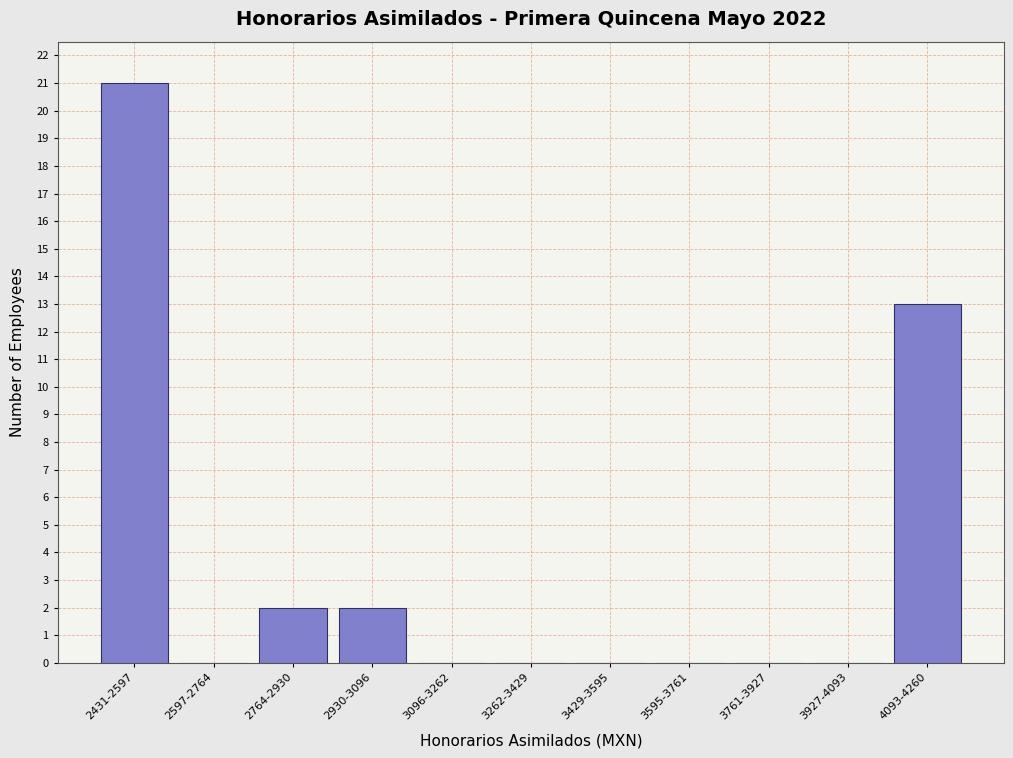

Reading right to left, what are all the values shown in this chart?

4093-4260=13	3927-4093=0	3761-3927=0	3595-3761=0	3429-3595=0	3262-3429=0	3096-3262=0	2930-3096=2	2764-2930=2	2597-2764=0	2431-2597=21